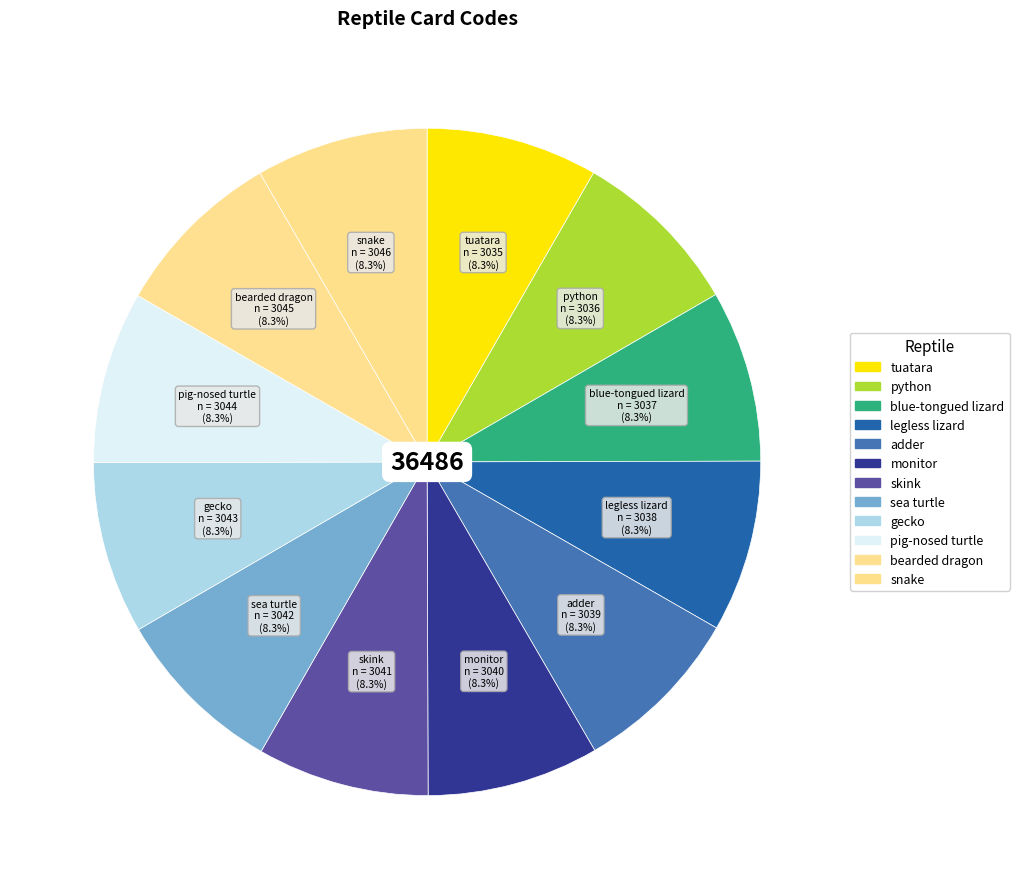

Is the sum of gecko and bearded dragon greater than half?

No